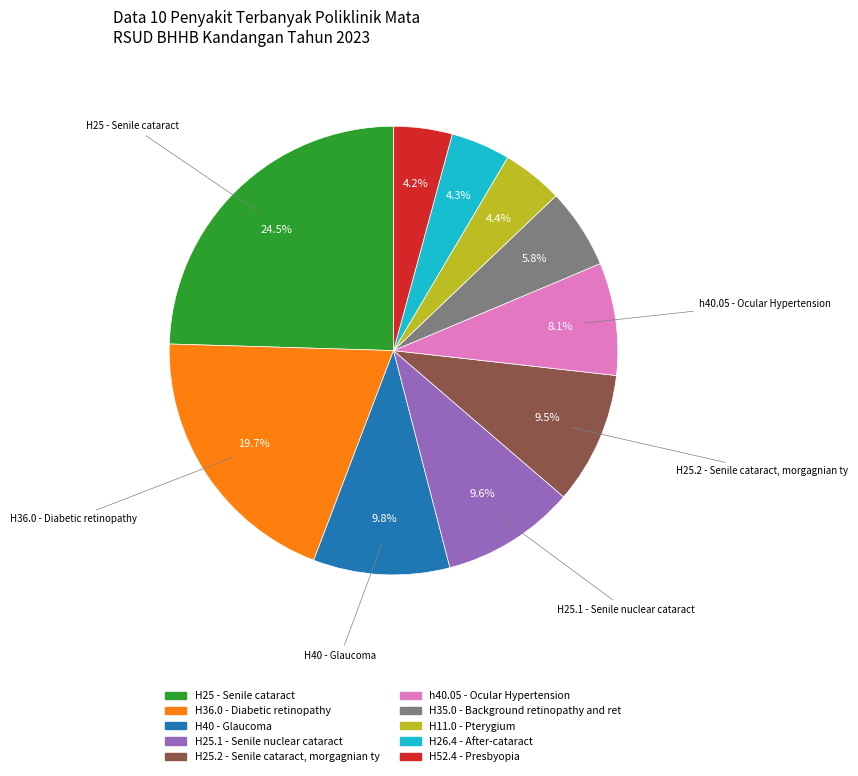

Do H40 - Glaucoma and H26.4 - After-cataract together represent more than half of the pie?

No